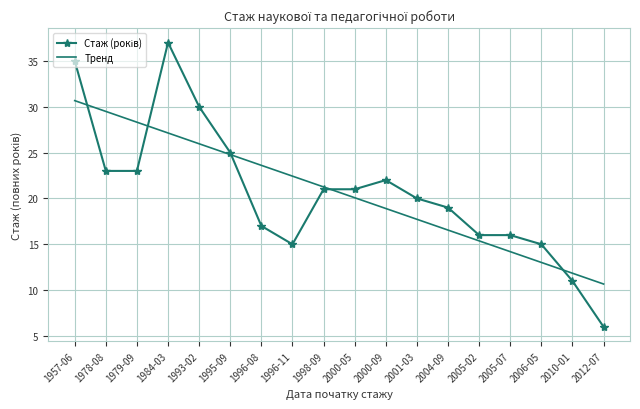

What is the minimum value shown in the chart?

6.0